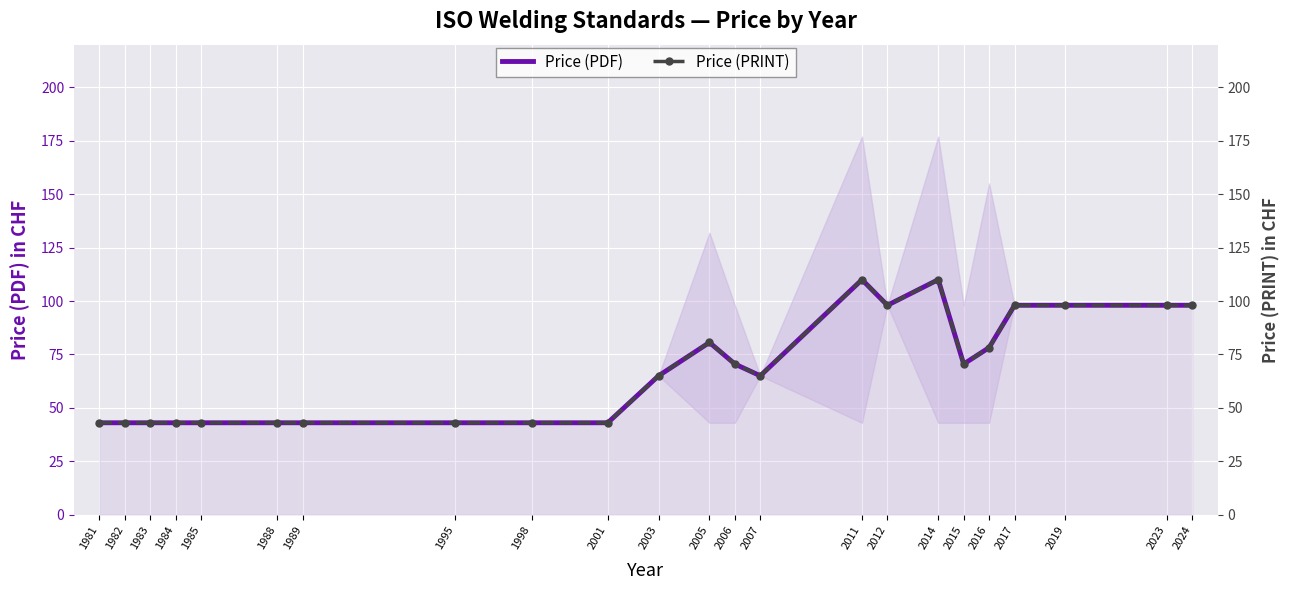

What is the difference between the maximum and second lowest values in the Price (PRINT) series?

67.0